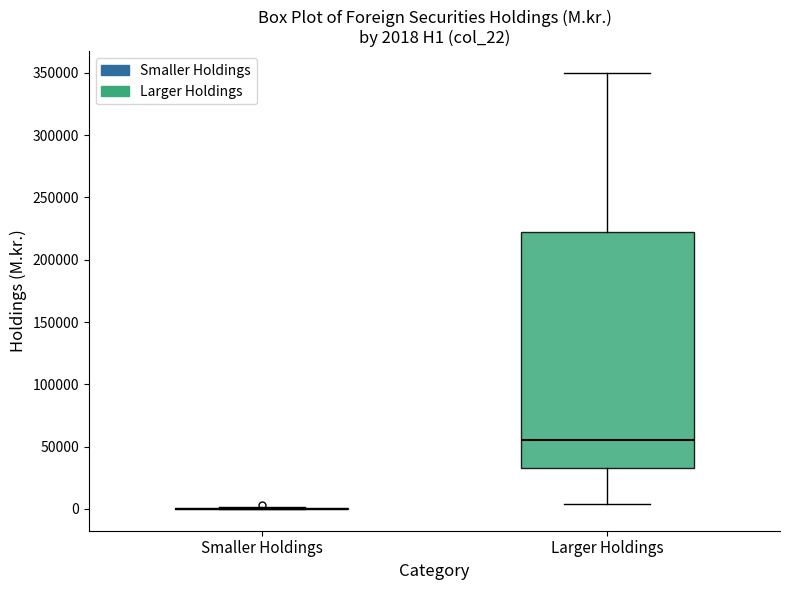

Which box is the tallest, from its lower edge to its upper edge?

Larger Holdings